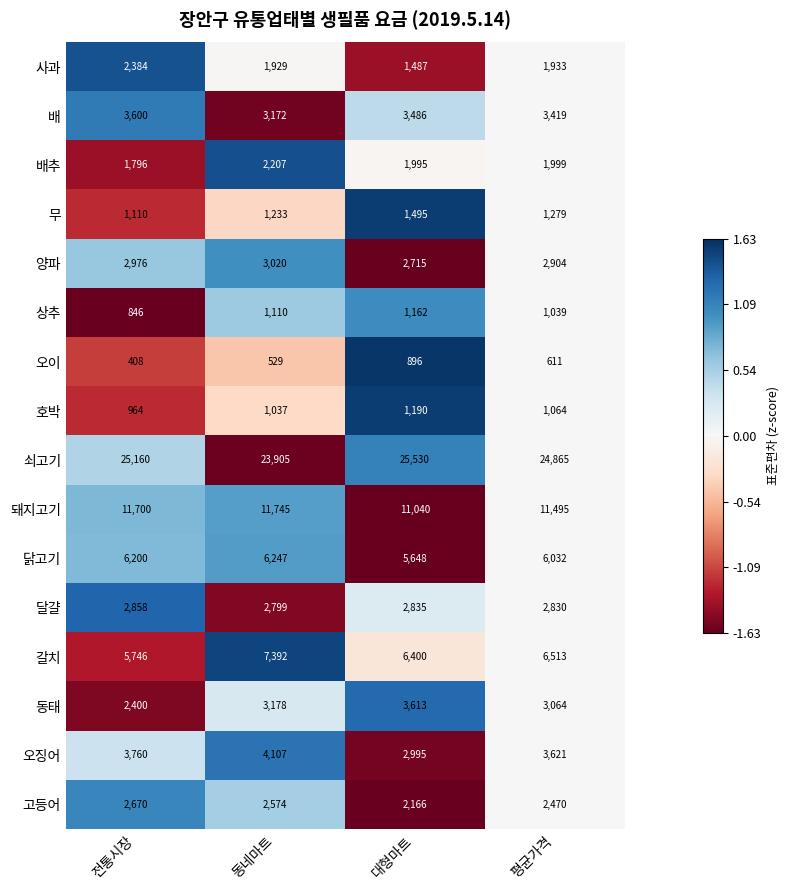

At which label is 오이 closest to 652?

평균가격